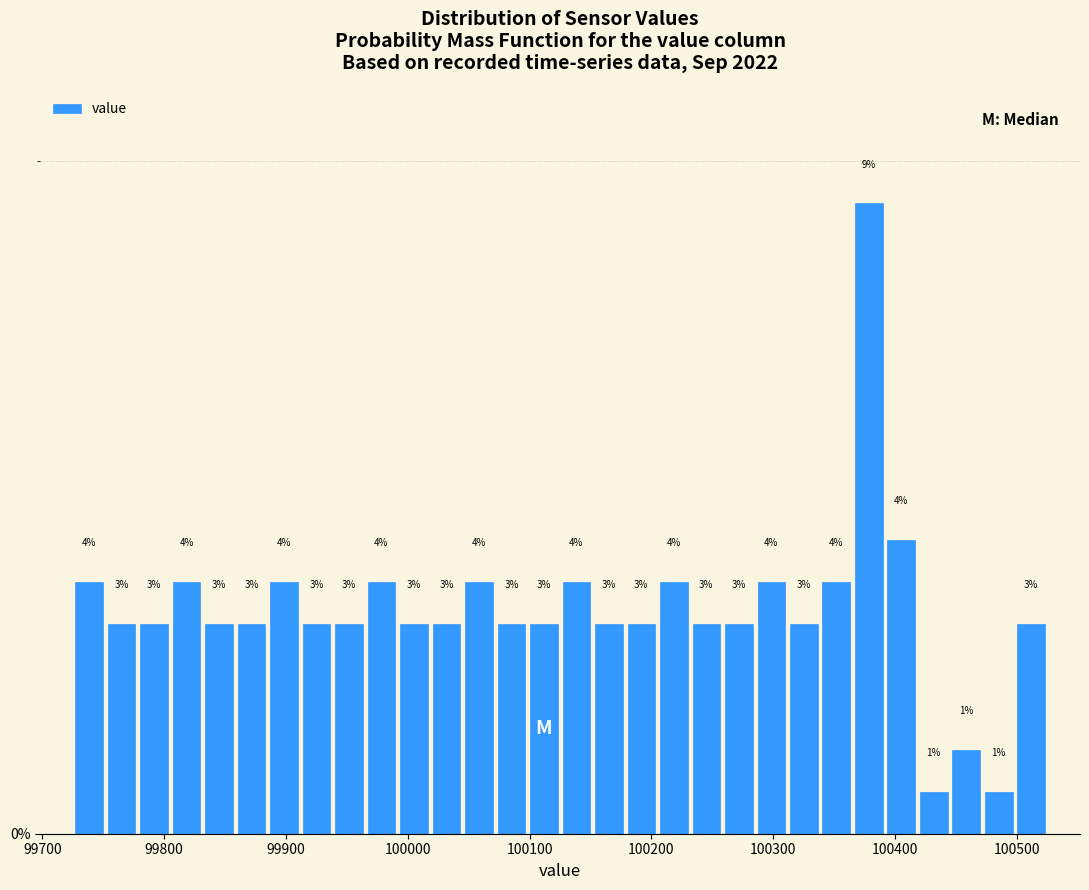

Read against the x-axis, roughly where is the centre of the tallest bar?

100380